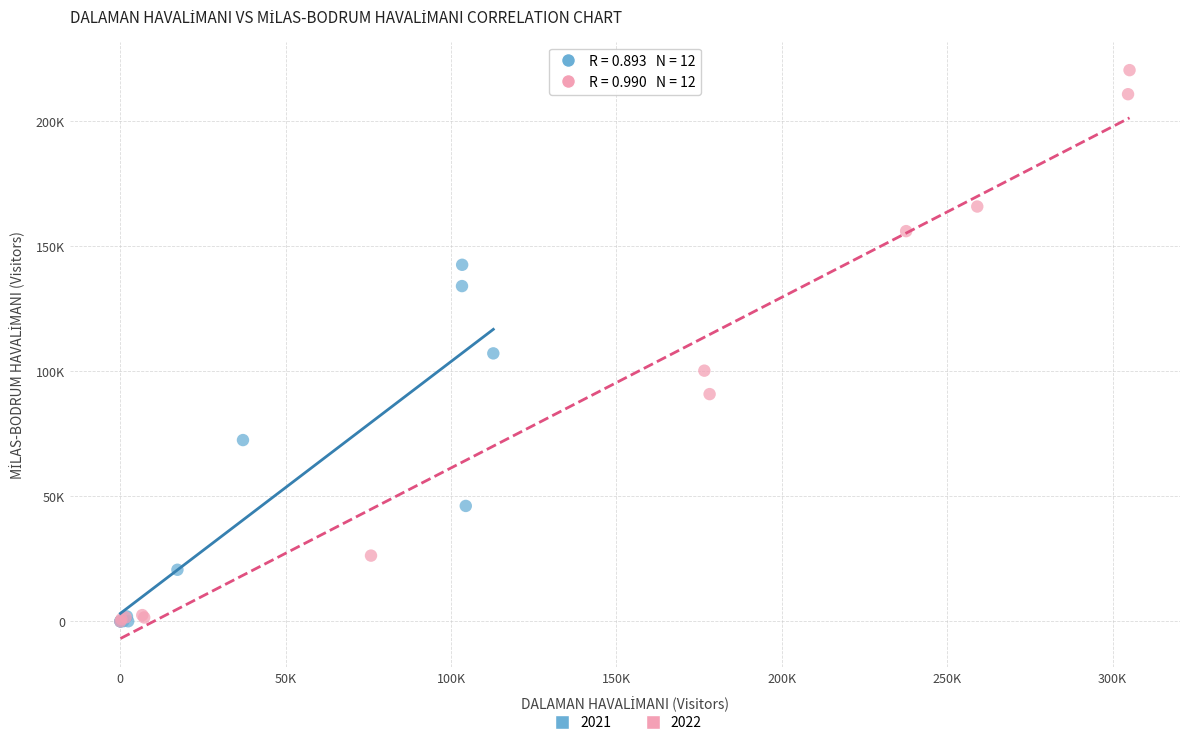

What are all the series names shown in the legend?

2021, 2022